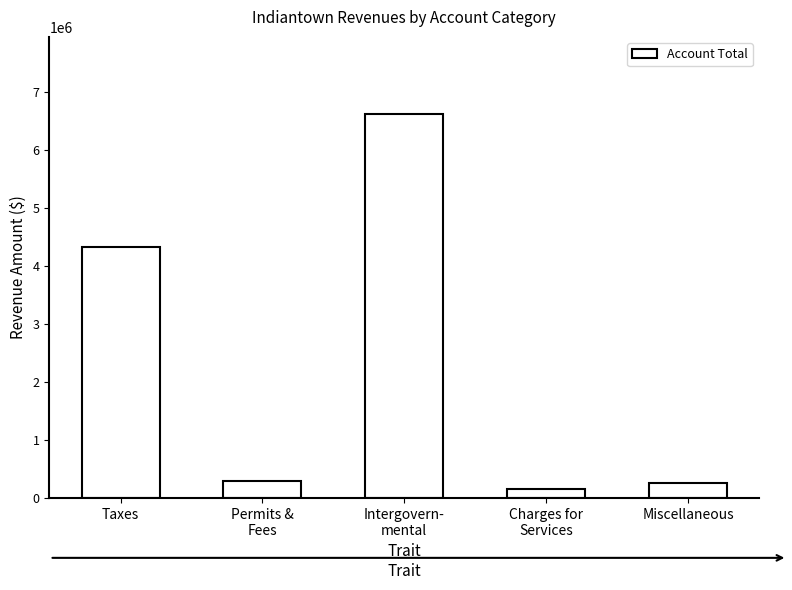

What position from the right is Miscellaneous?

1